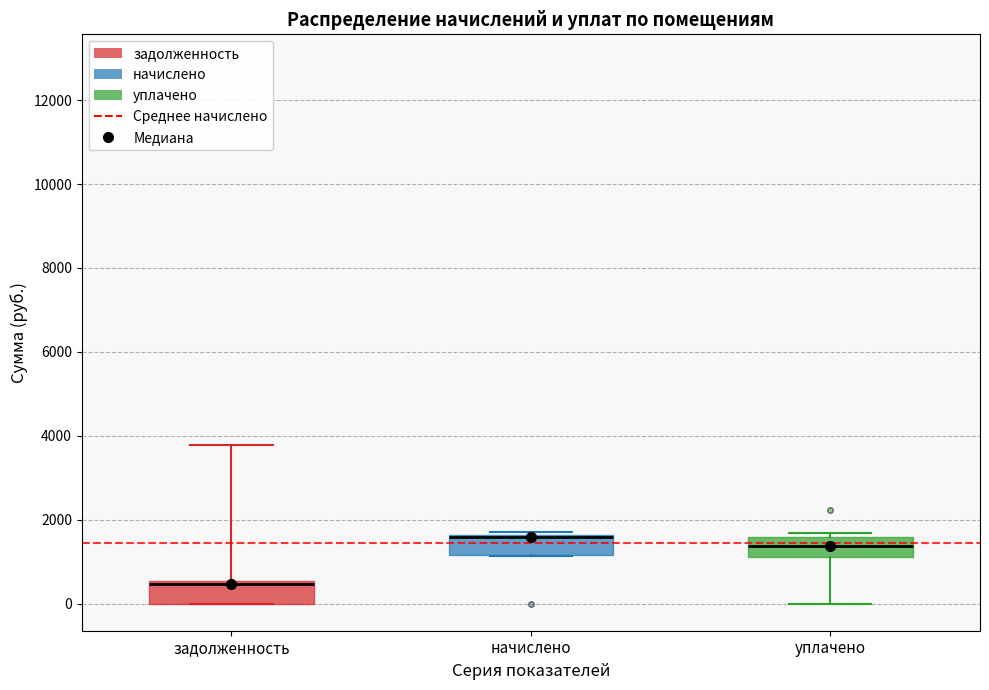

Where does the lower whisker of the box for уплачено end on the y-axis? The values are not printed on the chart, so give them approximately, as read against the axis.

0